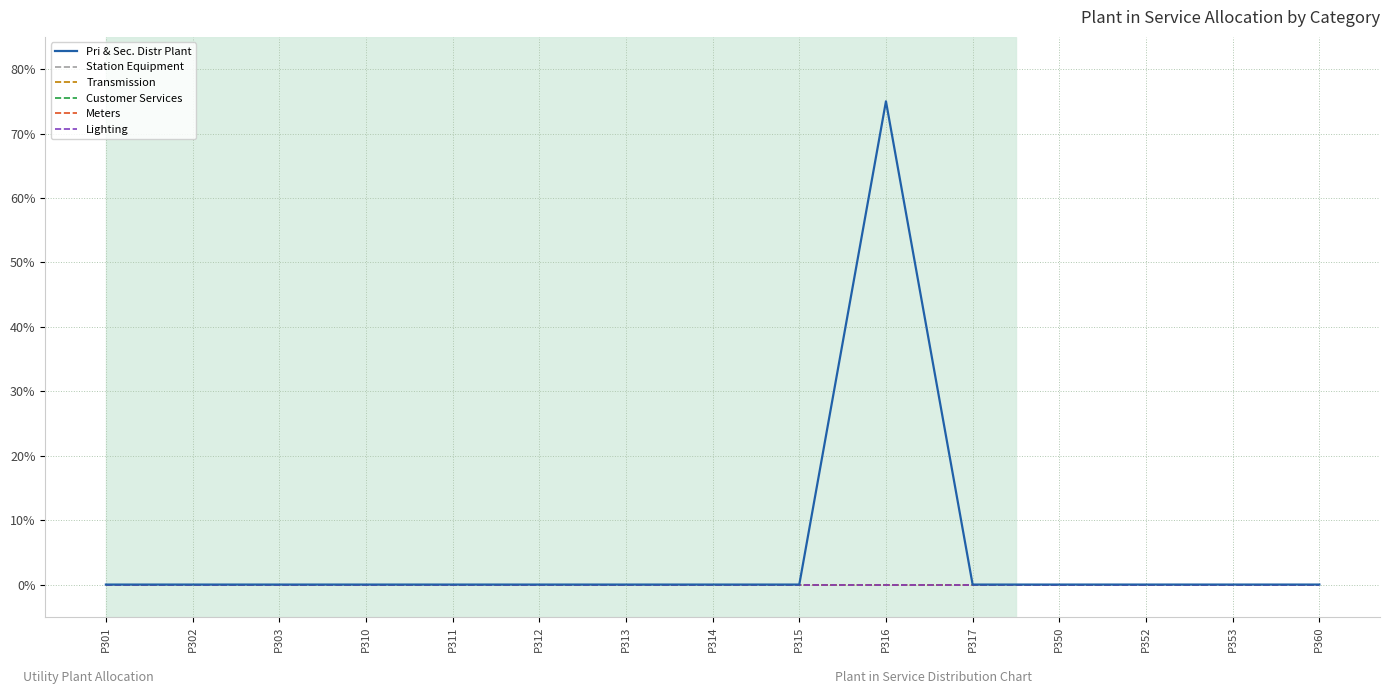

Which series has the largest total across all categories?

Pri & Sec. Distr Plant